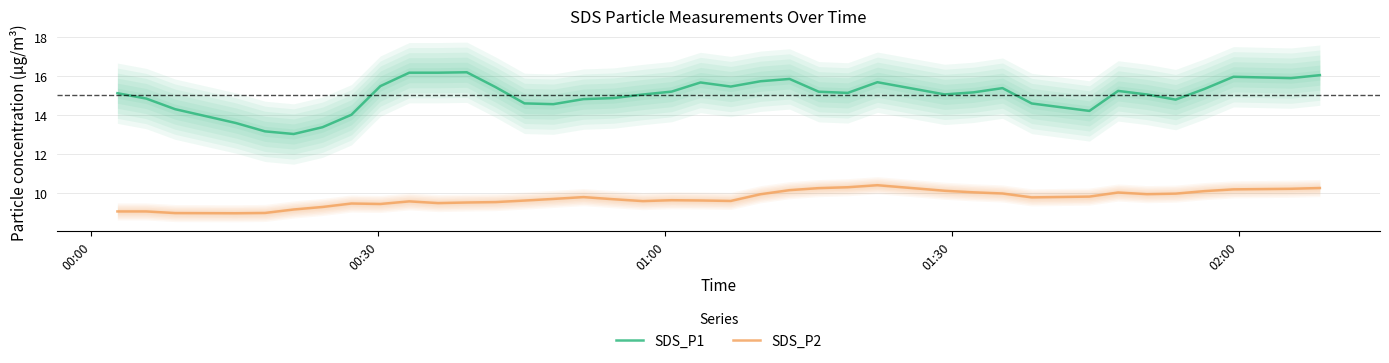

What is the lowest value of the SDS_P1 series?

13.0